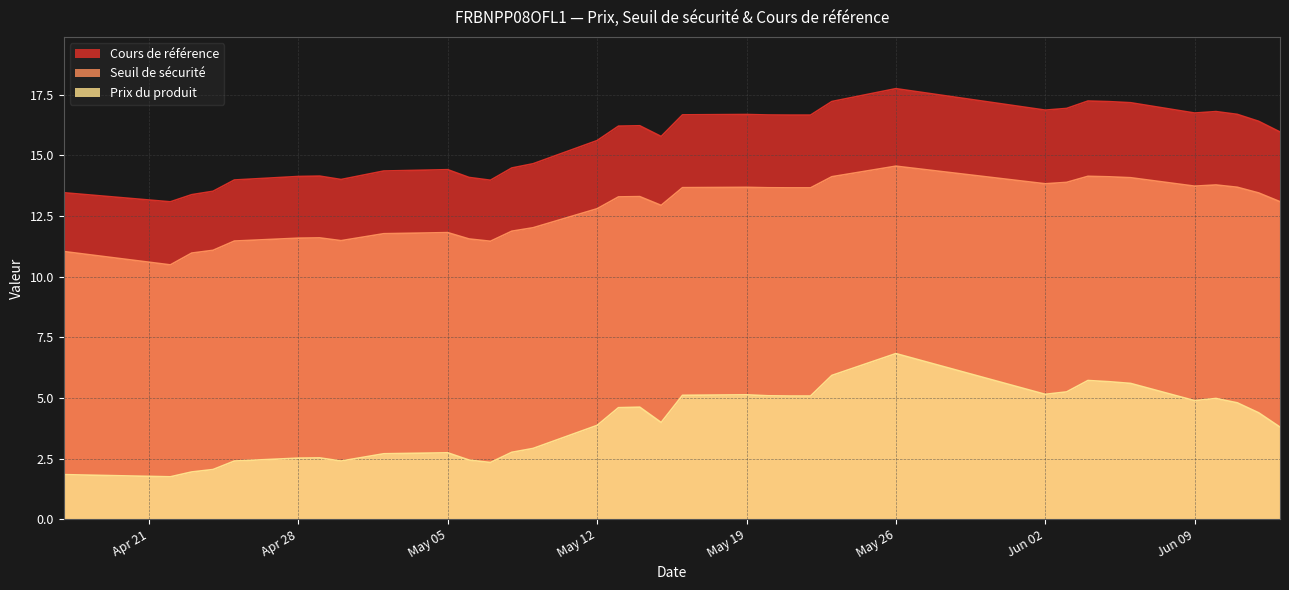

What is the difference between the highest and lowest values at 2025-05-02?

11.7